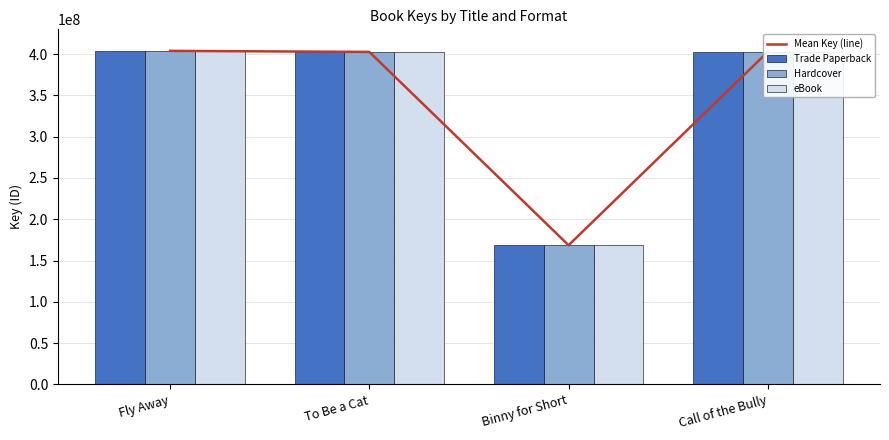

At which label does Hardcover reach its minimum?

Binny for Short